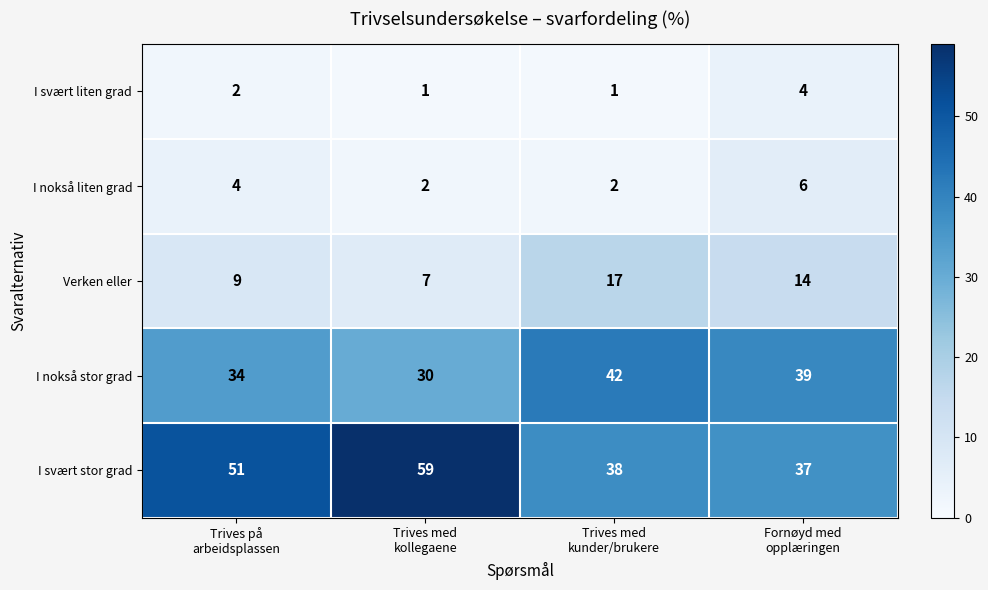

What is the total value across all series at Fornøyd med
opplæringen?

100